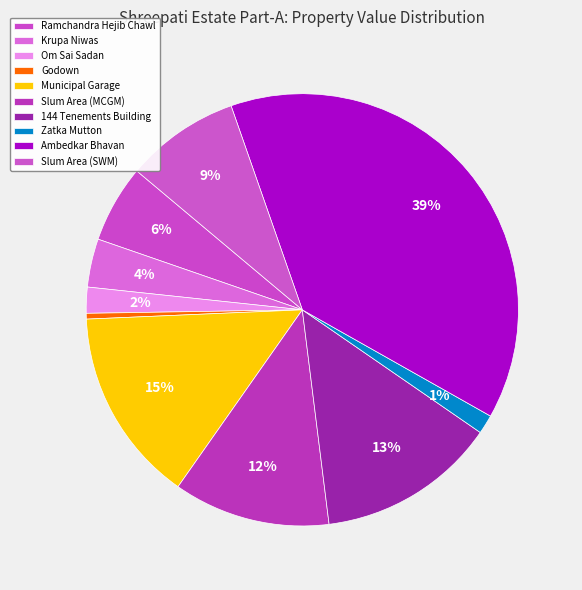

Does any single category account for the majority?

No